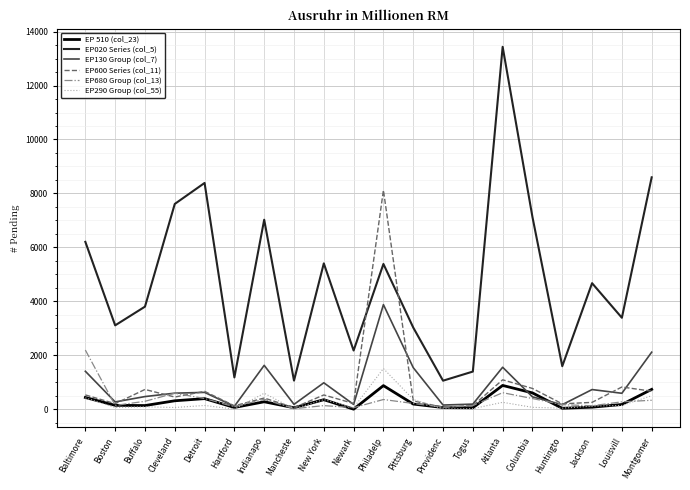

What is the total value across all series at Detroit?

10598